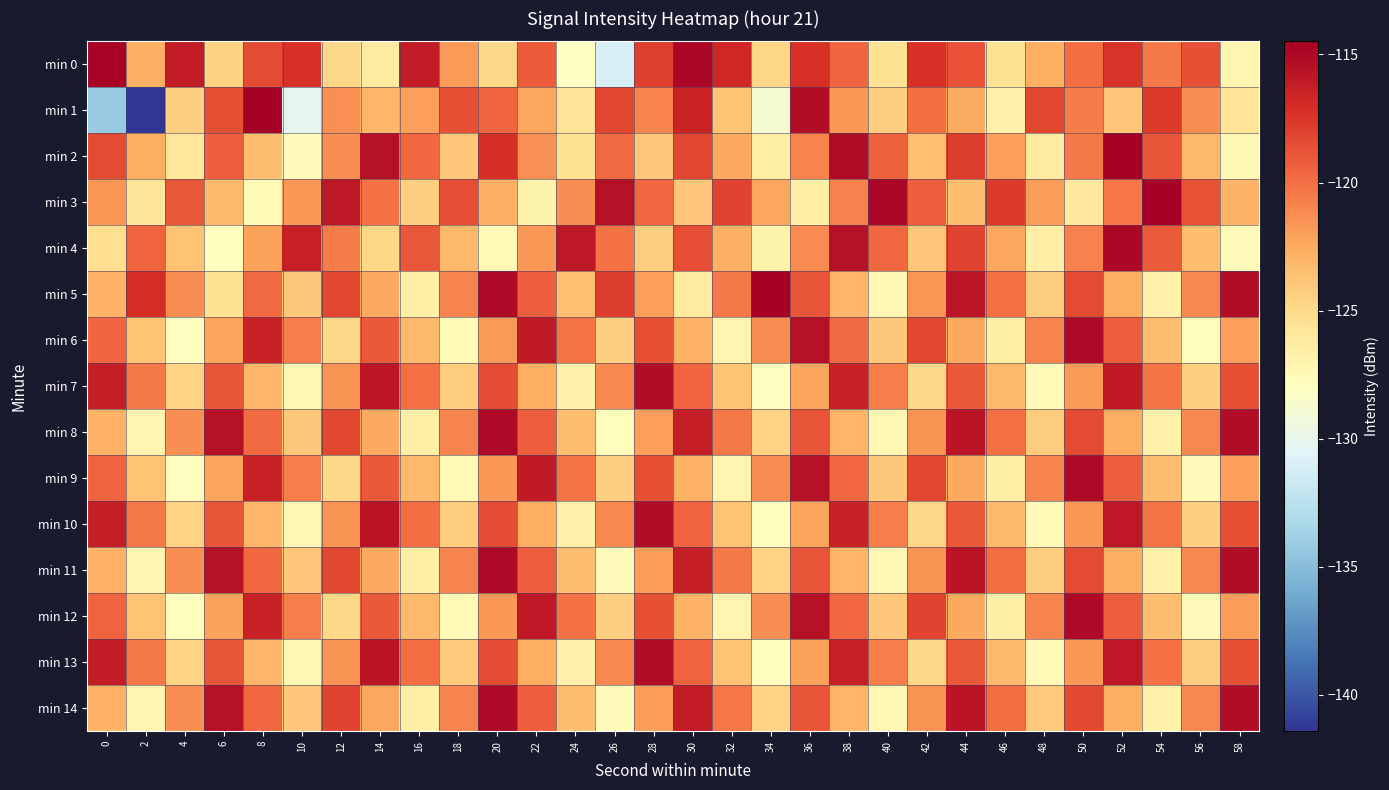

Reading right to left, what are all the values shown in this chart?

min 0: 58=-127.2	56=-118.6	54=-120.4	52=-117.4	50=-119.9	48=-122.7	46=-125.5	44=-118.8	42=-117.3	40=-125.6	38=-119.6	36=-117.2	34=-124.7	32=-116.7	30=-115.0	28=-117.9	26=-131.1	24=-128.0	22=-119.1	20=-124.8	18=-121.8	16=-116.1	14=-126.3	12=-124.9	10=-117.3	8=-118.4	6=-124.5	4=-116.1	2=-122.8	0=-114.8
min 1: 58=-125.7	56=-121.2	54=-117.7	52=-123.9	50=-120.6	48=-118.2	46=-126.8	44=-122.5	42=-119.9	40=-124.4	38=-121.7	36=-115.2	34=-128.9	32=-123.8	30=-116.5	28=-120.9	26=-118.2	24=-125.7	22=-122.3	20=-119.5	18=-118.6	16=-122.0	14=-123.0	12=-121.4	10=-130.2	8=-114.5	6=-118.7	4=-124.5	2=-141.4	0=-134.2
min 2: 58=-127.3	56=-123.1	54=-118.9	52=-114.7	50=-120.5	48=-126.2	46=-122.0	44=-117.8	42=-123.6	40=-119.3	38=-115.1	36=-120.9	34=-126.7	32=-122.5	30=-118.2	28=-124.0	26=-119.8	24=-125.6	22=-121.3	20=-117.1	18=-123.9	16=-119.7	14=-115.5	12=-121.2	10=-127.7	8=-123.5	6=-119.2	4=-125.9	2=-122.7	0=-118.4
min 3: 58=-123.0	56=-118.8	54=-114.6	52=-120.3	50=-126.1	48=-121.9	46=-117.7	44=-123.4	42=-119.2	40=-115.0	38=-120.8	36=-126.6	34=-122.3	32=-118.1	30=-123.9	28=-119.7	26=-115.4	24=-121.2	22=-127.0	20=-122.8	18=-118.6	16=-124.3	14=-120.1	12=-115.9	10=-121.7	8=-127.5	6=-123.2	4=-119.0	2=-125.8	0=-121.6
min 4: 58=-127.7	56=-123.4	54=-119.2	52=-115.0	50=-120.8	48=-126.5	46=-122.3	44=-118.1	42=-123.9	40=-119.7	38=-115.4	36=-121.2	34=-127.0	32=-122.8	30=-118.6	28=-124.3	26=-120.1	24=-115.9	22=-121.7	20=-127.4	18=-123.2	16=-119.0	14=-124.8	12=-120.6	10=-116.3	8=-122.1	6=-127.9	4=-123.7	2=-119.4	0=-125.2
min 5: 58=-115.3	56=-121.1	54=-126.9	52=-122.7	50=-118.4	48=-124.2	46=-120.0	44=-115.8	42=-121.5	40=-127.3	38=-123.1	36=-118.9	34=-114.7	32=-120.4	30=-126.2	28=-122.0	26=-117.8	24=-123.5	22=-119.3	20=-115.1	18=-120.9	16=-126.7	14=-122.4	12=-118.2	10=-124.0	8=-119.8	6=-125.5	4=-121.3	2=-117.1	0=-122.9
min 6: 58=-122.0	56=-127.8	54=-123.5	52=-119.3	50=-115.1	48=-120.9	46=-126.6	44=-122.4	42=-118.2	40=-124.0	38=-119.8	36=-115.5	34=-121.3	32=-127.1	30=-122.9	28=-118.7	26=-124.4	24=-120.2	22=-116.0	20=-121.8	18=-127.5	16=-123.3	14=-119.1	12=-124.9	10=-120.7	8=-116.4	6=-122.2	4=-128.0	2=-123.8	0=-119.5
min 7: 58=-118.6	56=-124.4	54=-120.2	52=-116.0	50=-121.8	48=-127.5	46=-123.3	44=-119.1	42=-124.9	40=-120.6	38=-116.4	36=-122.2	34=-128.0	32=-123.8	30=-119.5	28=-115.3	26=-121.1	24=-126.9	22=-122.6	20=-118.4	18=-124.2	16=-120.0	14=-115.8	12=-121.5	10=-127.3	8=-123.1	6=-118.9	4=-124.6	2=-120.4	0=-116.2
min 8: 58=-115.3	56=-121.1	54=-126.9	52=-122.6	50=-118.4	48=-124.2	46=-120.0	44=-115.7	42=-121.5	40=-127.3	38=-123.1	36=-118.9	34=-124.6	32=-120.4	30=-116.2	28=-122.0	26=-127.7	24=-123.5	22=-119.3	20=-115.1	18=-120.9	16=-126.6	14=-122.4	12=-118.2	10=-124.0	8=-119.8	6=-115.5	4=-121.3	2=-127.1	0=-122.9
min 9: 58=-122.0	56=-127.7	54=-123.5	52=-119.3	50=-115.1	48=-120.8	46=-126.6	44=-122.4	42=-118.2	40=-124.0	38=-119.7	36=-115.5	34=-121.3	32=-127.1	30=-122.9	28=-118.6	26=-124.4	24=-120.2	22=-116.0	20=-121.7	18=-127.5	16=-123.3	14=-119.1	12=-124.9	10=-120.6	8=-116.4	6=-122.2	4=-128.0	2=-123.7	0=-119.5
min 10: 58=-118.6	56=-124.4	54=-120.2	52=-116.0	50=-121.7	48=-127.5	46=-123.3	44=-119.1	42=-124.8	40=-120.6	38=-116.4	36=-122.2	34=-128.0	32=-123.7	30=-119.5	28=-115.3	26=-121.1	24=-126.8	22=-122.6	20=-118.4	18=-124.2	16=-120.0	14=-115.7	12=-121.5	10=-127.3	8=-123.1	6=-118.8	4=-124.6	2=-120.4	0=-116.2
min 11: 58=-115.3	56=-121.1	54=-126.8	52=-122.6	50=-118.4	48=-124.2	46=-119.9	44=-115.7	42=-121.5	40=-127.3	38=-123.1	36=-118.8	34=-124.6	32=-120.4	30=-116.2	28=-122.0	26=-127.7	24=-123.5	22=-119.3	20=-115.1	18=-120.8	16=-126.6	14=-122.4	12=-118.2	10=-124.0	8=-119.7	6=-115.5	4=-121.3	2=-127.1	0=-122.8
min 12: 58=-121.9	56=-127.7	54=-123.5	52=-119.3	50=-115.1	48=-120.8	46=-126.6	44=-122.4	42=-118.2	40=-123.9	38=-119.7	36=-115.5	34=-121.3	32=-127.1	30=-122.8	28=-118.6	26=-124.4	24=-120.2	22=-115.9	20=-121.7	18=-127.5	16=-123.3	14=-119.1	12=-124.8	10=-120.6	8=-116.4	6=-122.2	4=-127.9	2=-123.7	0=-119.5
min 13: 58=-118.6	56=-124.4	54=-120.2	52=-115.9	50=-121.7	48=-127.5	46=-123.3	44=-119.0	42=-124.8	40=-120.6	38=-116.4	36=-122.2	34=-127.9	32=-123.7	30=-119.5	28=-115.3	26=-121.0	24=-126.8	22=-122.6	20=-118.4	18=-124.2	16=-119.9	14=-115.7	12=-121.5	10=-127.3	8=-123.0	6=-118.8	4=-124.6	2=-120.4	0=-116.2
min 14: 58=-115.3	56=-121.0	54=-126.8	52=-122.6	50=-118.4	48=-124.2	46=-119.9	44=-115.7	42=-121.5	40=-127.3	38=-123.0	36=-118.8	34=-124.6	32=-120.4	30=-116.2	28=-121.9	26=-127.7	24=-123.5	22=-119.3	20=-115.0	18=-120.8	16=-126.6	14=-122.4	12=-118.2	10=-123.9	8=-119.7	6=-115.5	4=-121.3	2=-127.0	0=-122.8